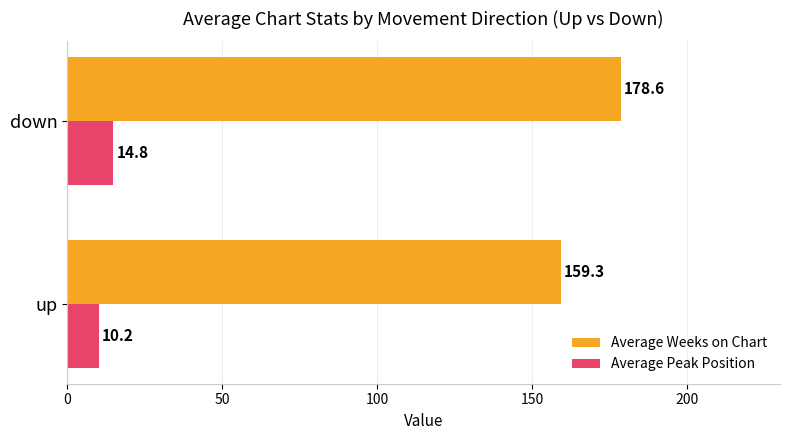

At which label is Average Weeks on Chart closest to 168?

up